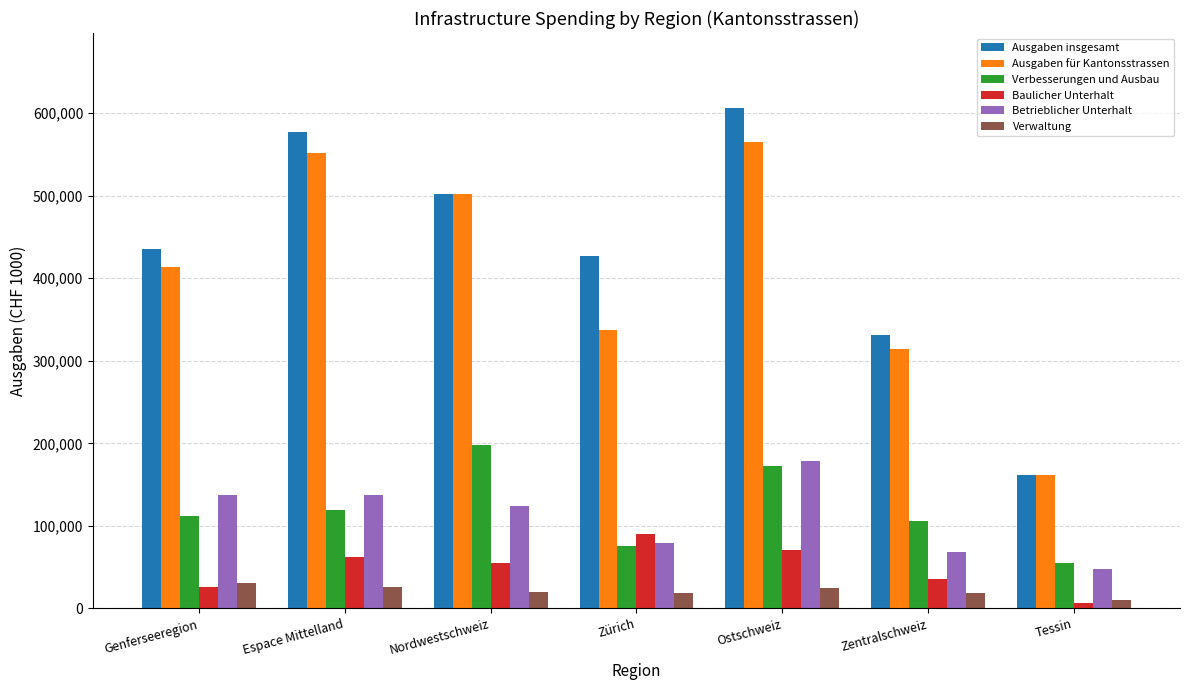

What position from the right is Zürich?

4